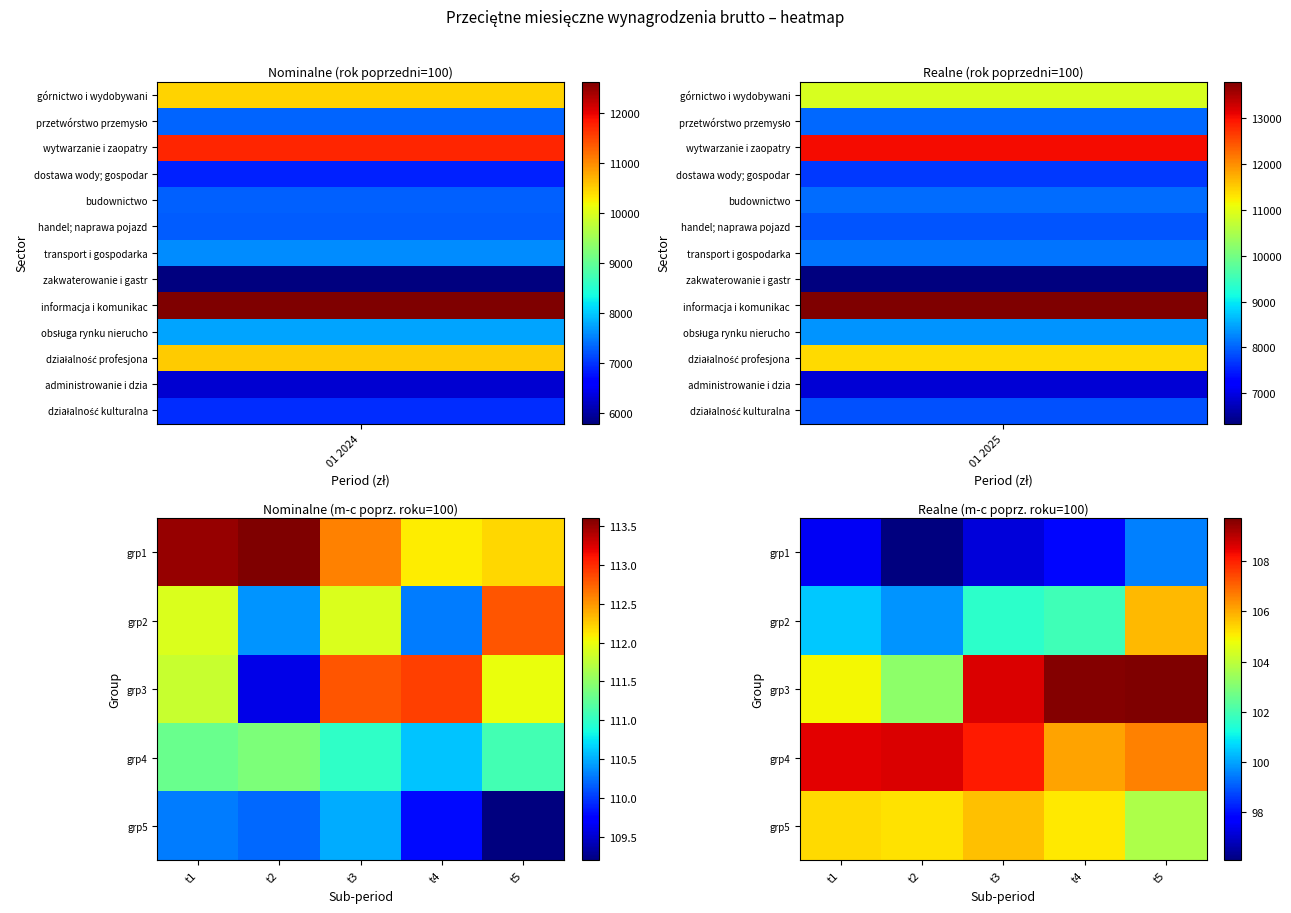

What is the spread (max minus min) of values at t4?

11.7